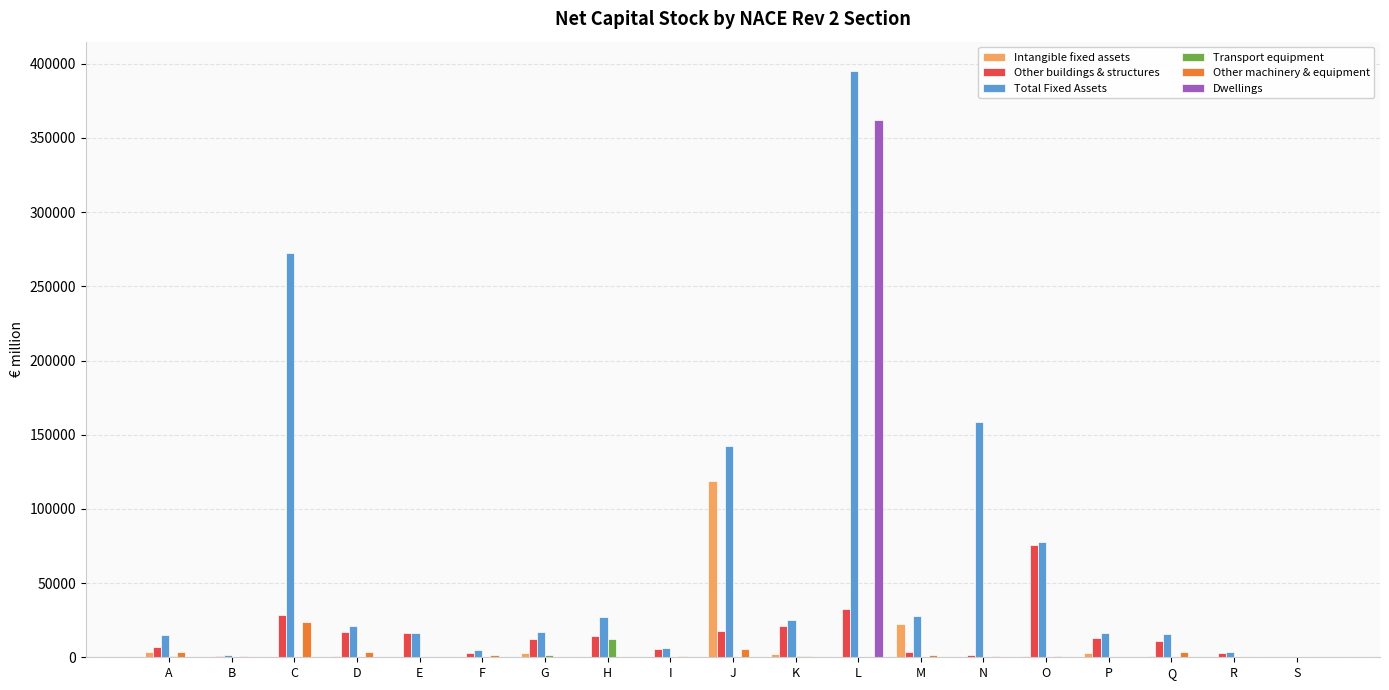

What is the maximum value shown in the chart?

395154.5